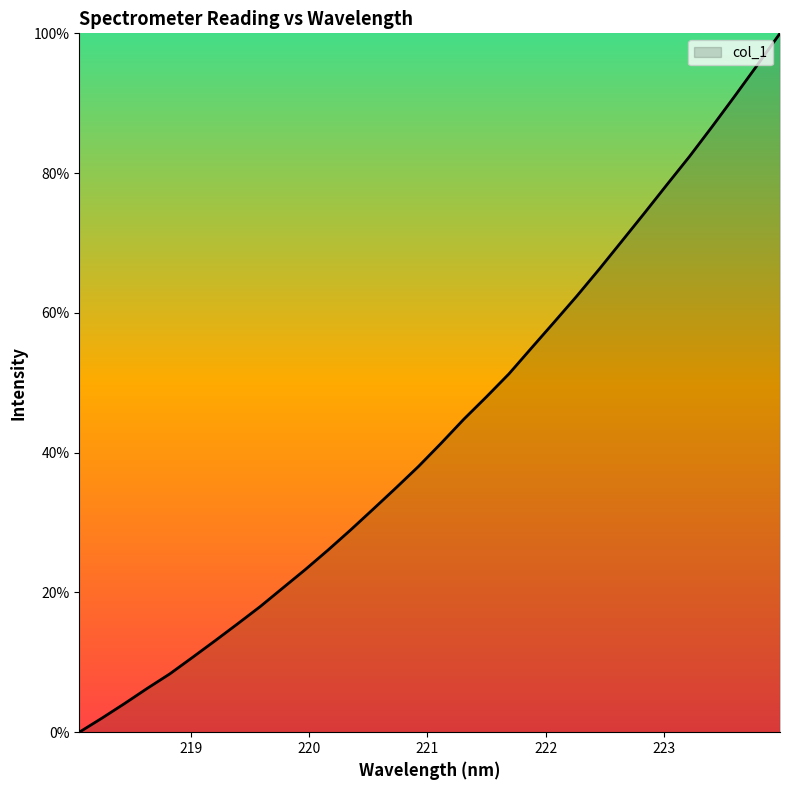

Reading right to left, transcribe all the data shown in this chart.

100.0	95.5	91.0	86.7	82.4	78.4	74.3	70.3	66.3	62.4	58.7	55.0	51.3	48.0	44.8	41.4	38.0	35.0	31.9	29.0	26.1	23.3	20.6	18.0	15.5	13.1	10.7	8.3	6.3	4.1	2.0	0.0